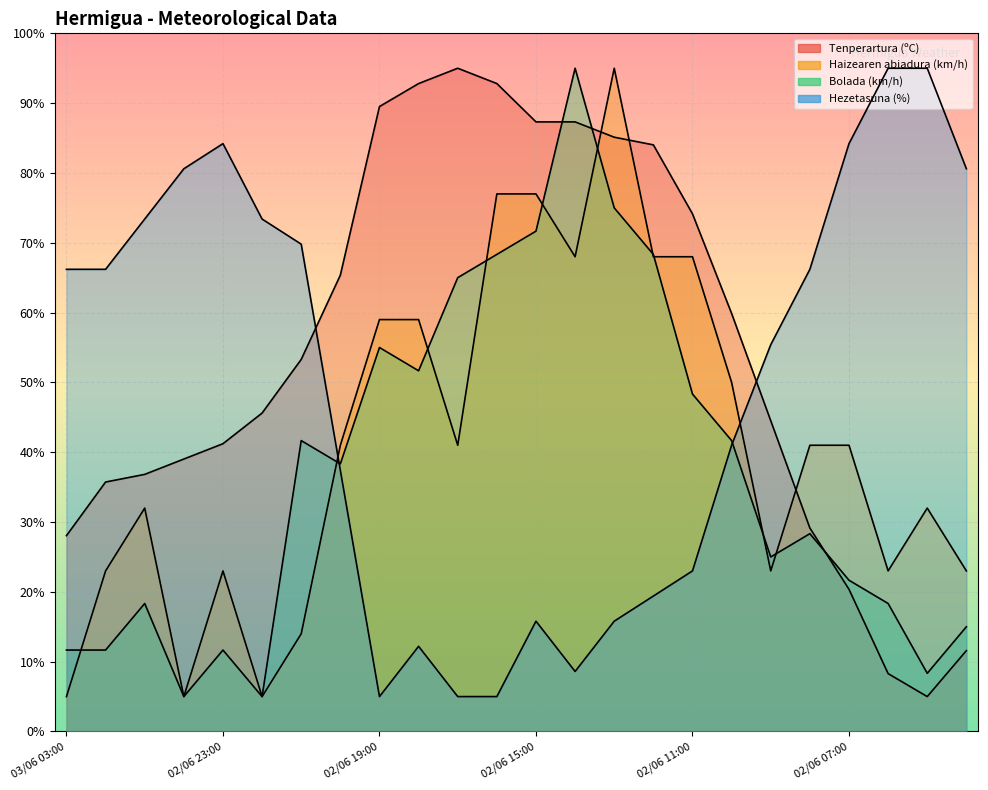

What is the smallest value displayed?

5.0